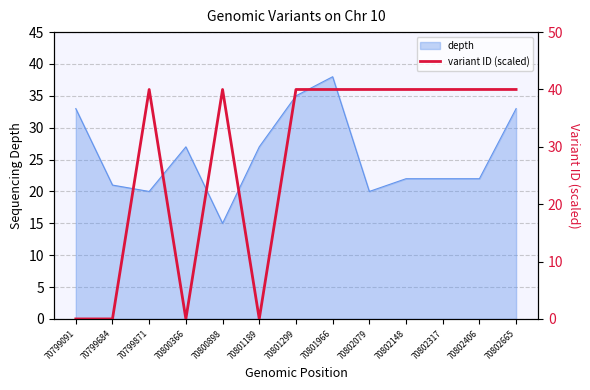

True or false: the data has more than 1 interior local peaks.

True